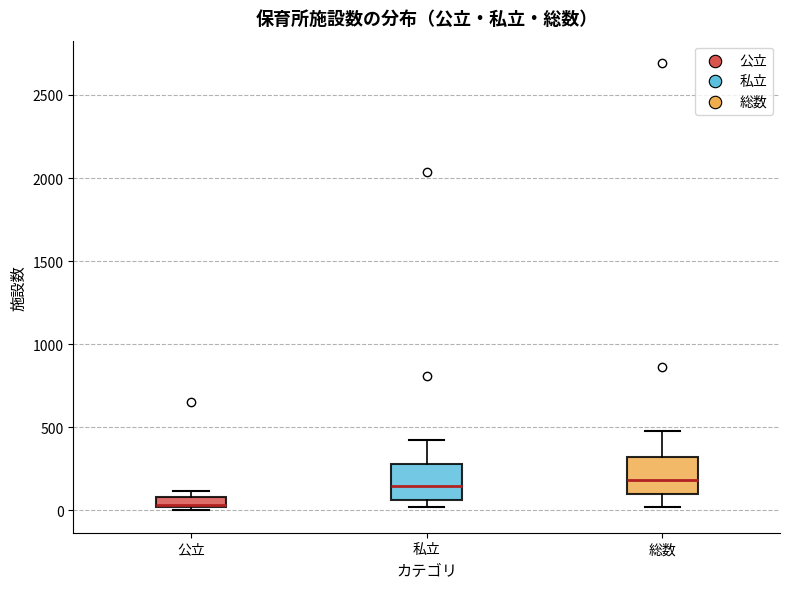

Where does the median line of the box for 総数 sit on the y-axis? The values are not printed on the chart, so give them approximately, as read against the axis.

200